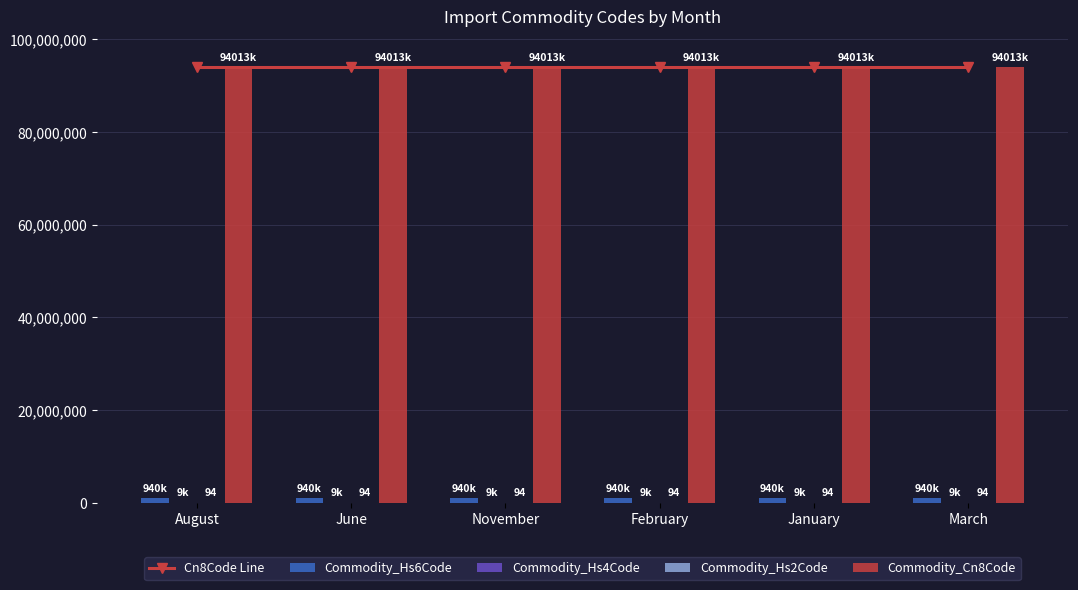

Rank the categories by Commodity_Cn8Code value from lowest to highest.

August, June, November, February, January, March